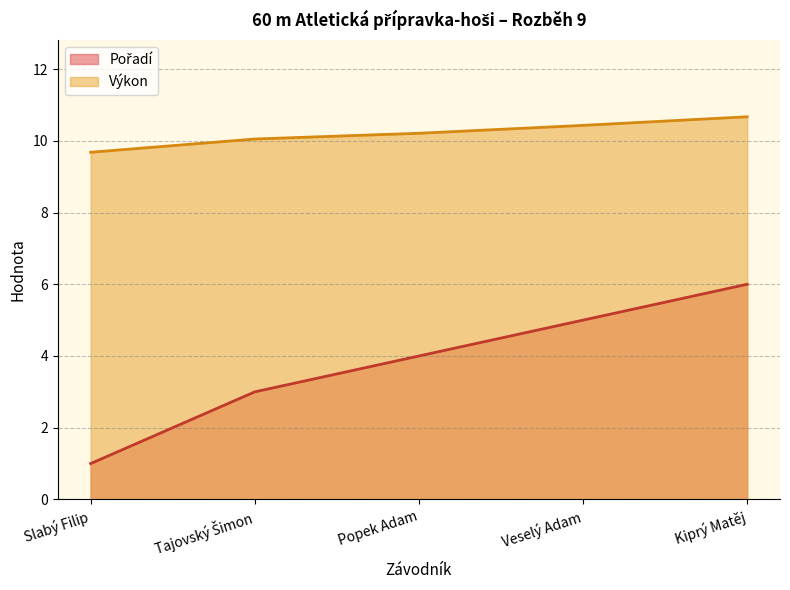

What is the difference between the maximum and minimum values in the Pořadí series?

5.0